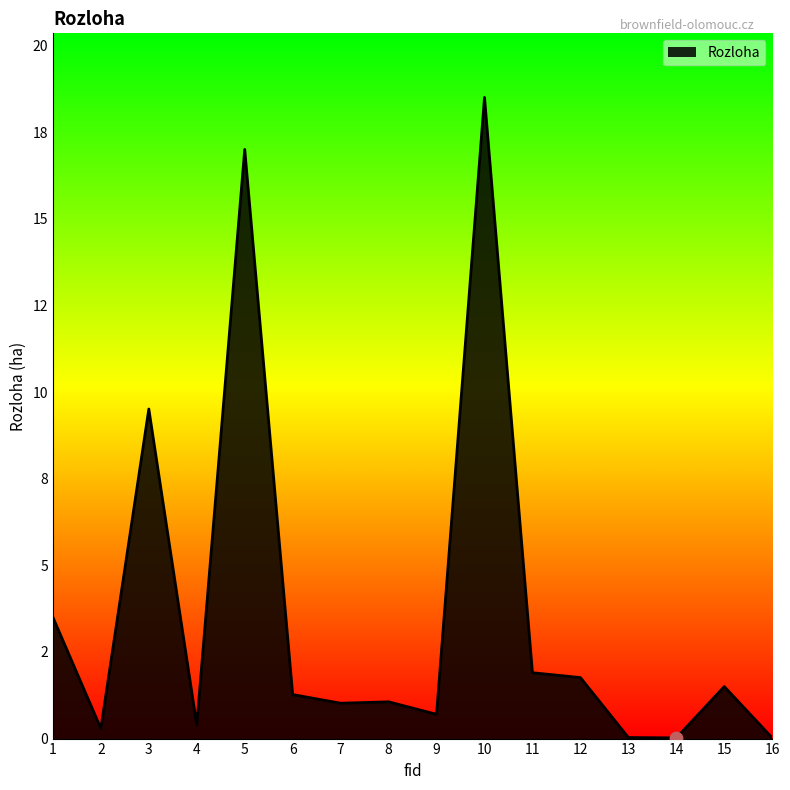

Which has a higher value, 13 or 5?

5